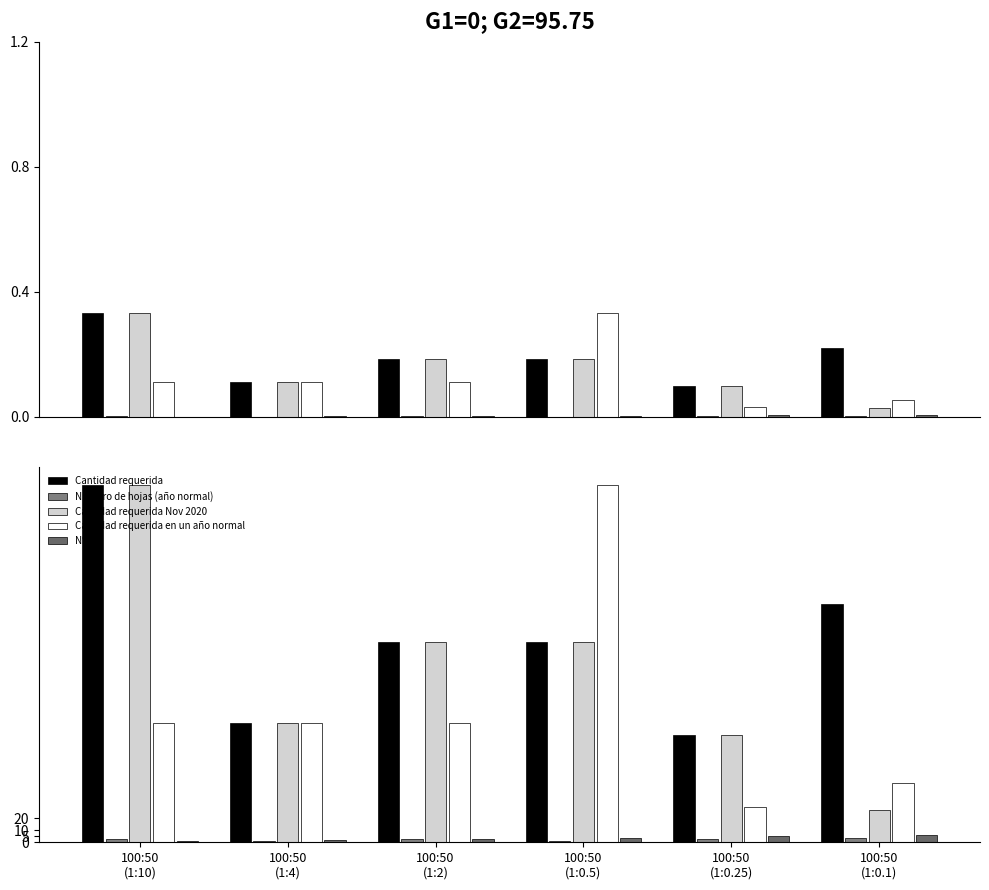

Reading right to left, what are all the values shown in this chart?

Cantidad requerida: 100:50
(1:0.1)=200	100:50
(1:0.25)=90	100:50
(1:0.5)=168	100:50
(1:2)=168	100:50
(1:4)=100	100:50
(1:10)=300
Numero de hojas (año normal): 100:50
(1:0.1)=4	100:50
(1:0.25)=3	100:50
(1:0.5)=1	100:50
(1:2)=3	100:50
(1:4)=1	100:50
(1:10)=3
Cantidad requerida Nov 2020: 100:50
(1:0.1)=27	100:50
(1:0.25)=90	100:50
(1:0.5)=168	100:50
(1:2)=168	100:50
(1:4)=100	100:50
(1:10)=300
Cantidad requerida en un año normal: 100:50
(1:0.1)=50	100:50
(1:0.25)=30	100:50
(1:0.5)=300	100:50
(1:2)=100	100:50
(1:4)=100	100:50
(1:10)=100
Nº: 100:50
(1:0.1)=6	100:50
(1:0.25)=5	100:50
(1:0.5)=4	100:50
(1:2)=3	100:50
(1:4)=2	100:50
(1:10)=1